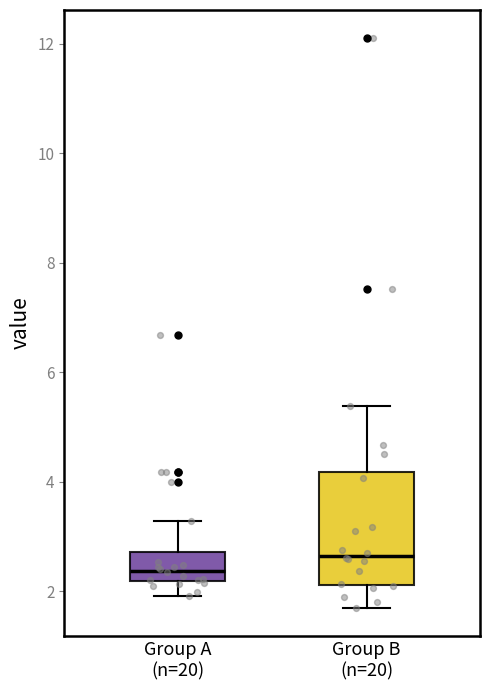

Reading left to right, transcribe this box plot: for each box, give where its median line is, the range the box spans, and where its two whiskers end, as read against the y-axis. The values are not printed on the chart, so give them approximately, as read against the axis.

Group A (n=20): median 2.4, box 2.2 to 2.8, whiskers 2.0 to 3.2
Group B (n=20): median 2.6, box 2.2 to 4.2, whiskers 1.8 to 5.4